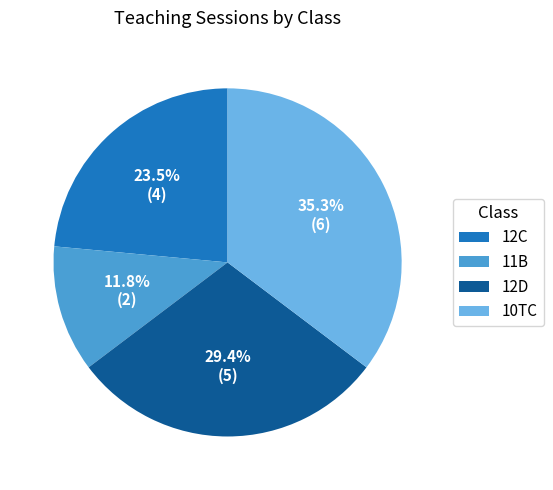

Which has a higher value, 12D or 10TC?

10TC